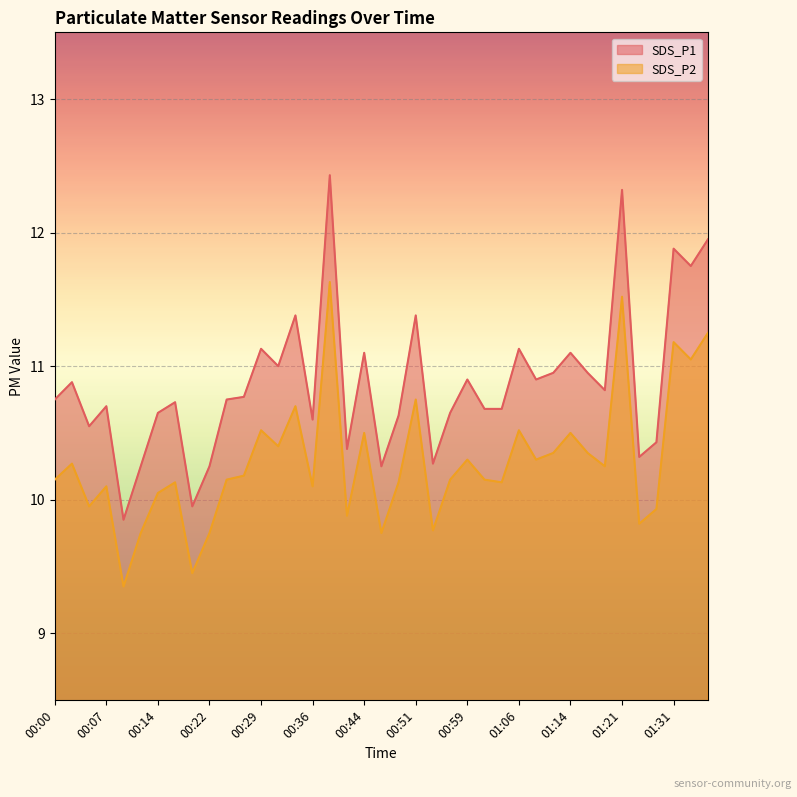

How many interior local peaks does the SDS_P1 series have?

13